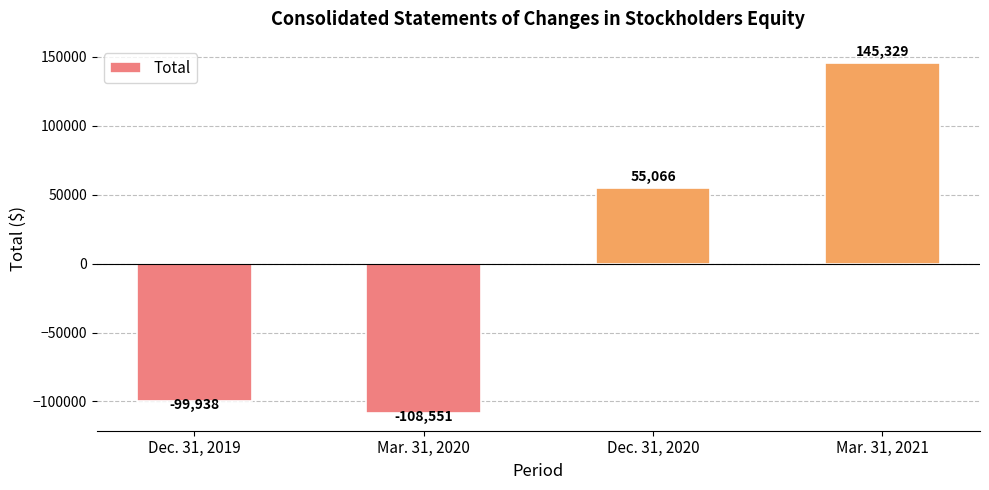

What is the change in value from Dec. 31, 2019 to Dec. 31, 2020?

+155004